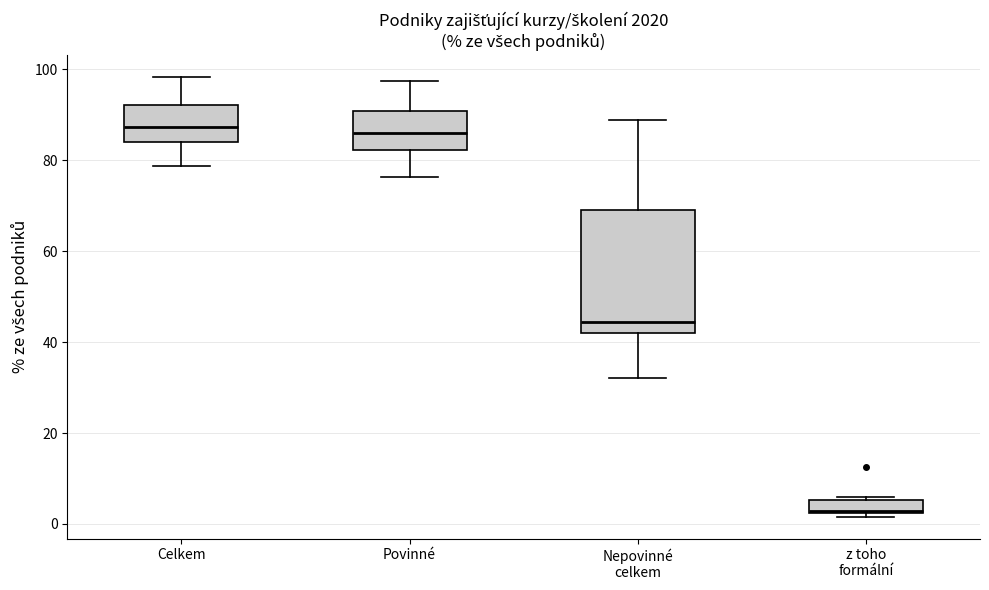

Which box is the tallest, from its lower edge to its upper edge?

Nepovinné celkem